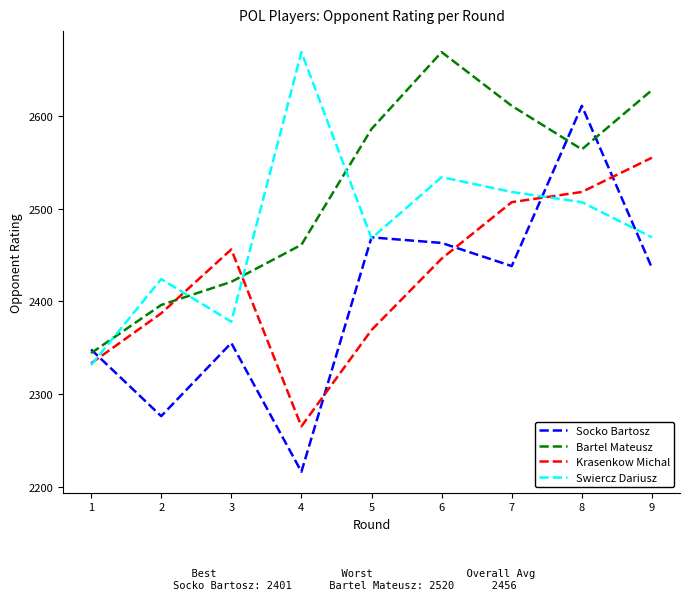

Which series changed the most between 3 and 8?

Socko Bartosz